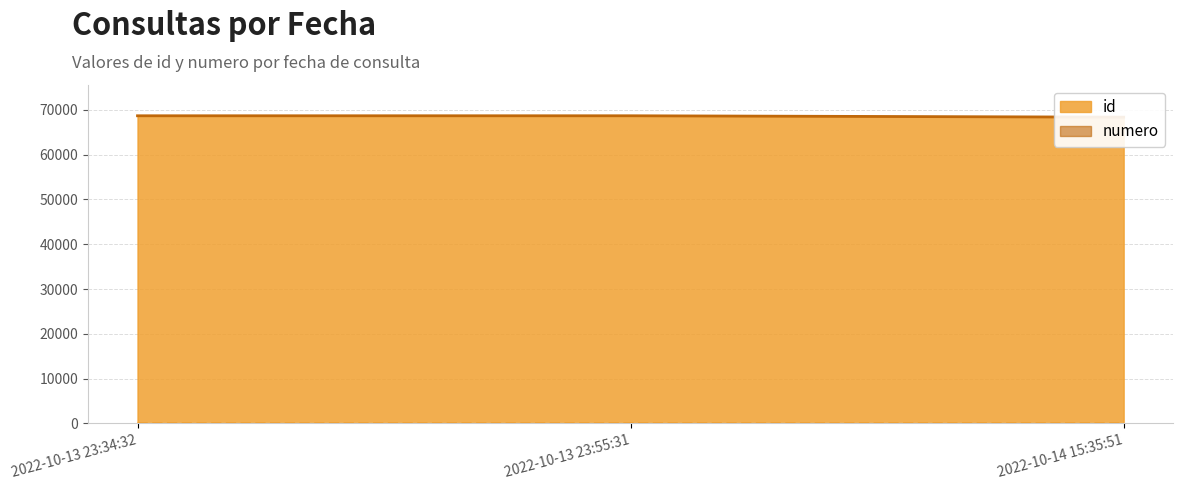

How many distinct data groups are displayed?

2